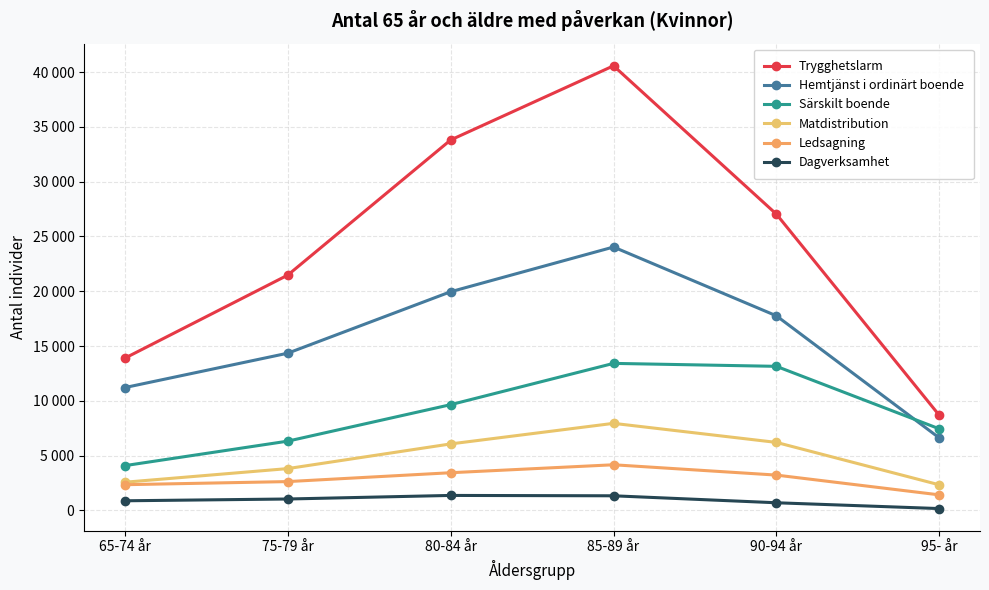

Which category has the highest value in the Ledsagning series?

85-89 år